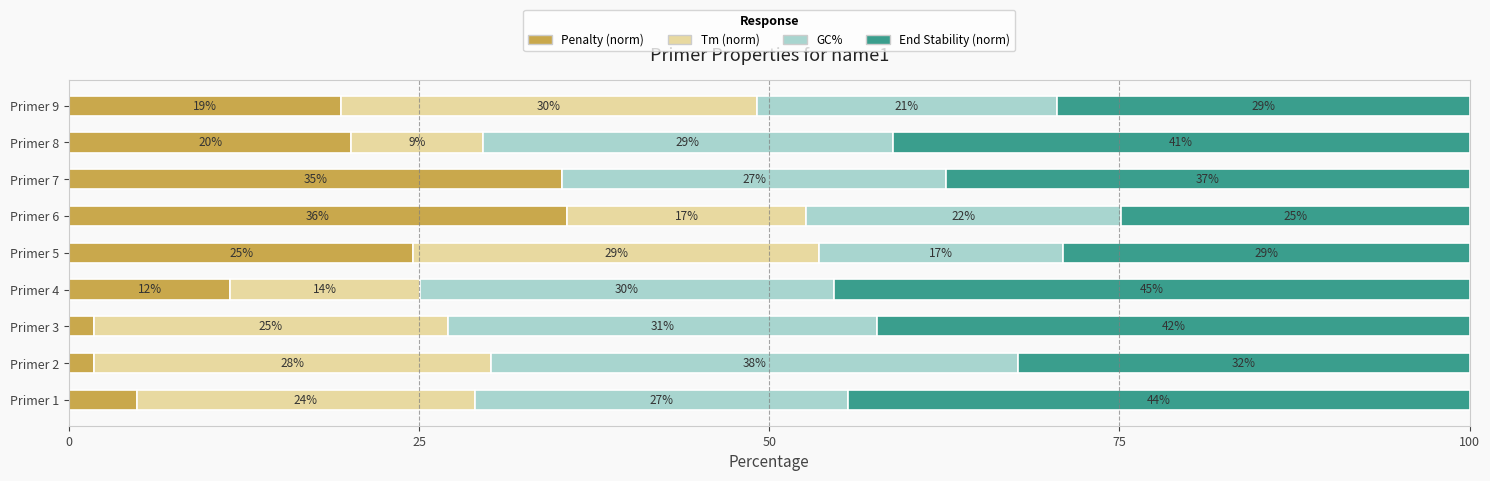

What is the value of the GC% bar at the 4th from the left?

29.6